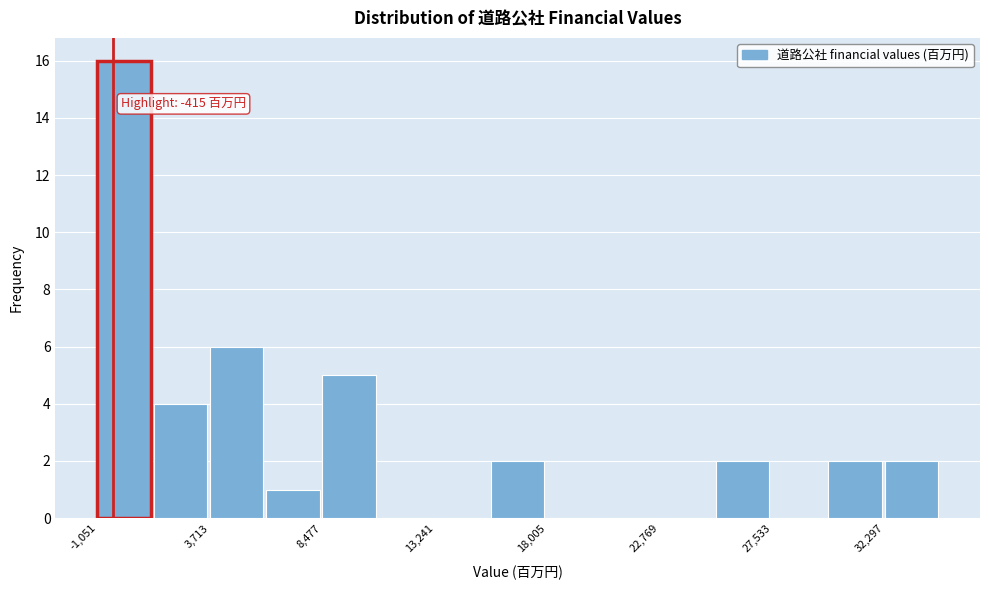

Which range on the x-axis has the tallest bar?

-1000 to 1500